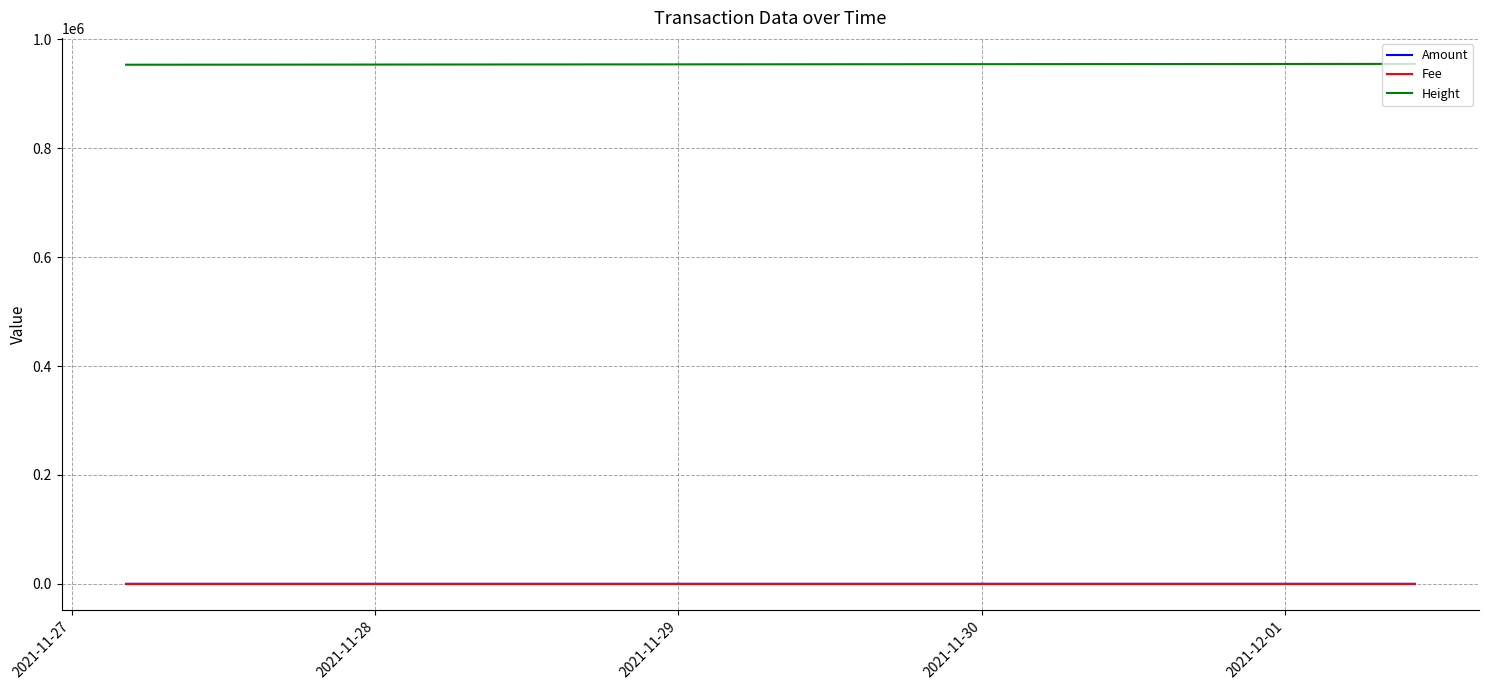

What is the greatest value displayed?

954950.0